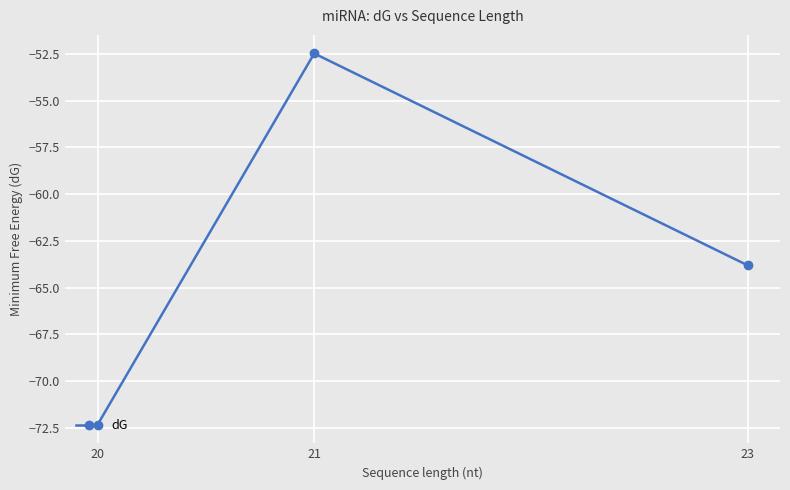

Reading left to right, list all the values displayed in this chart.

20=-72.3	21=-52.5	23=-63.8